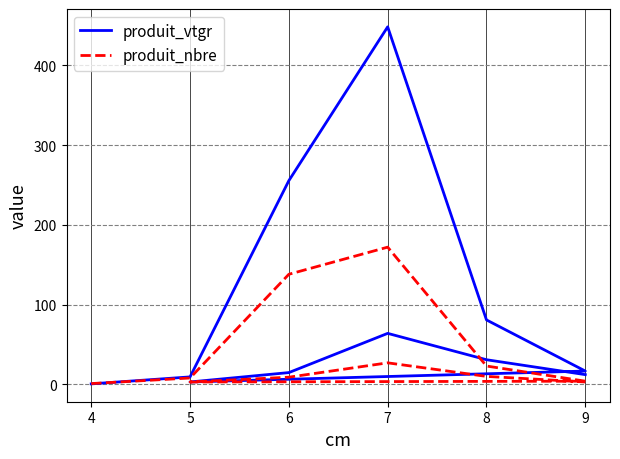

List the series in order of their peak value, lowest first.

produit_nbre, produit_vtgr